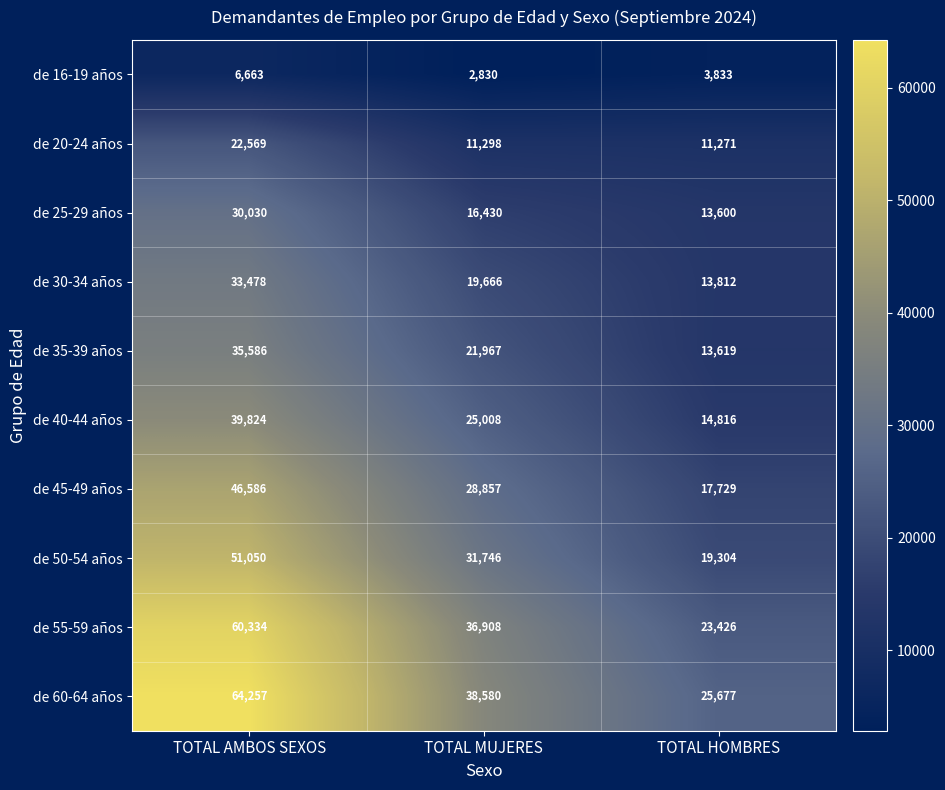

What is the highest value of the de 40-44 años series?

39824